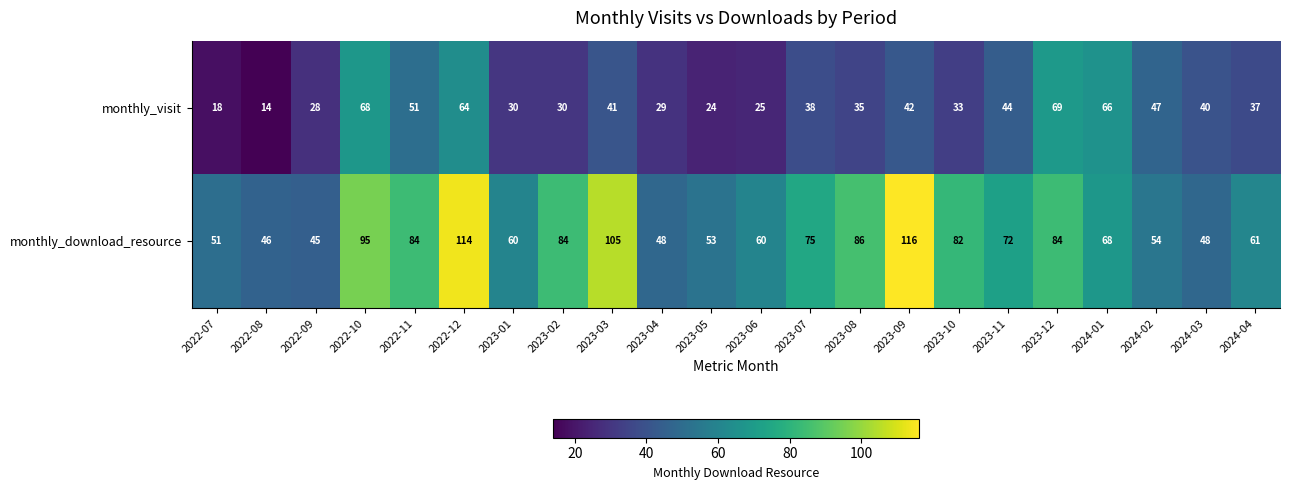

List the series in order of their overall mean, lowest first.

monthly_visit, monthly_download_resource